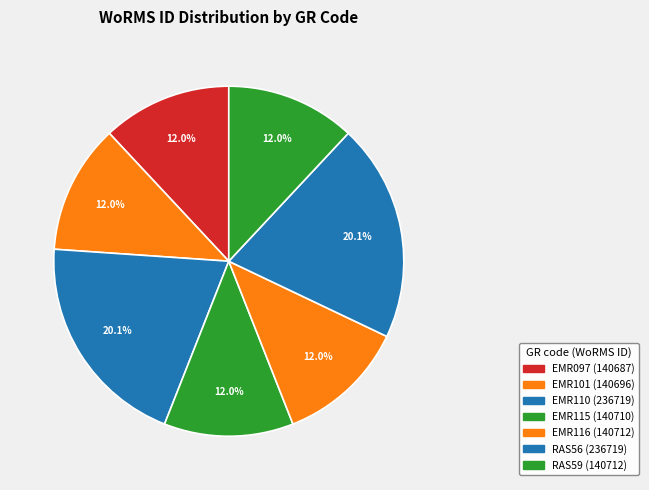

Rank the categories by value from lowest to highest.

EMR097, EMR101, EMR115, EMR116, RAS59, EMR110, RAS56